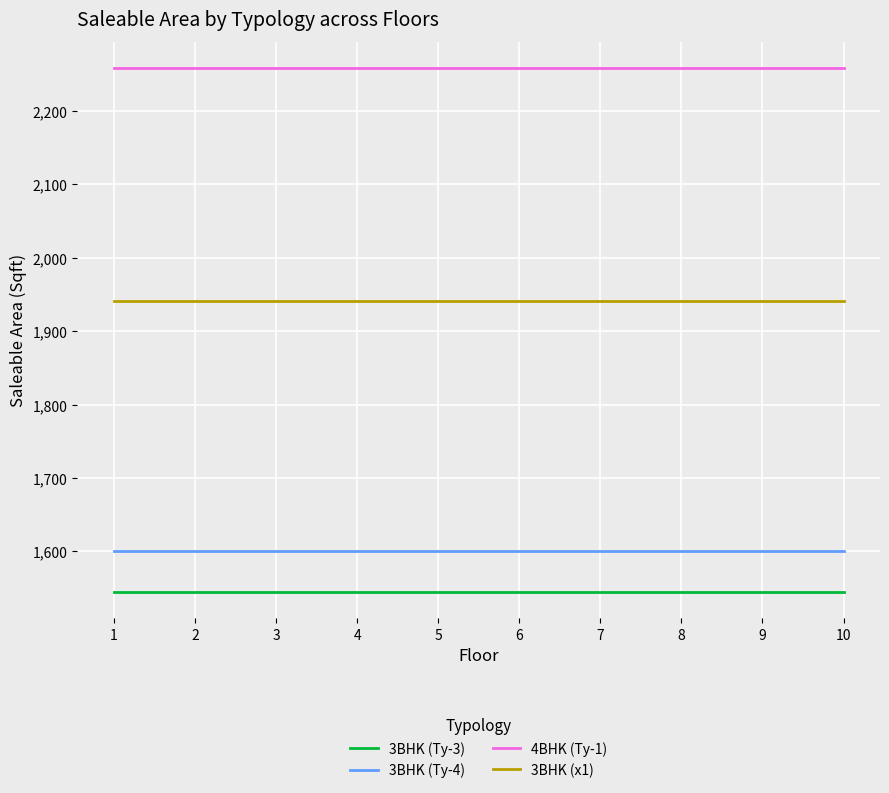

Is it true that 4BHK (Ty-1) equals 2258.5 at 9?

True